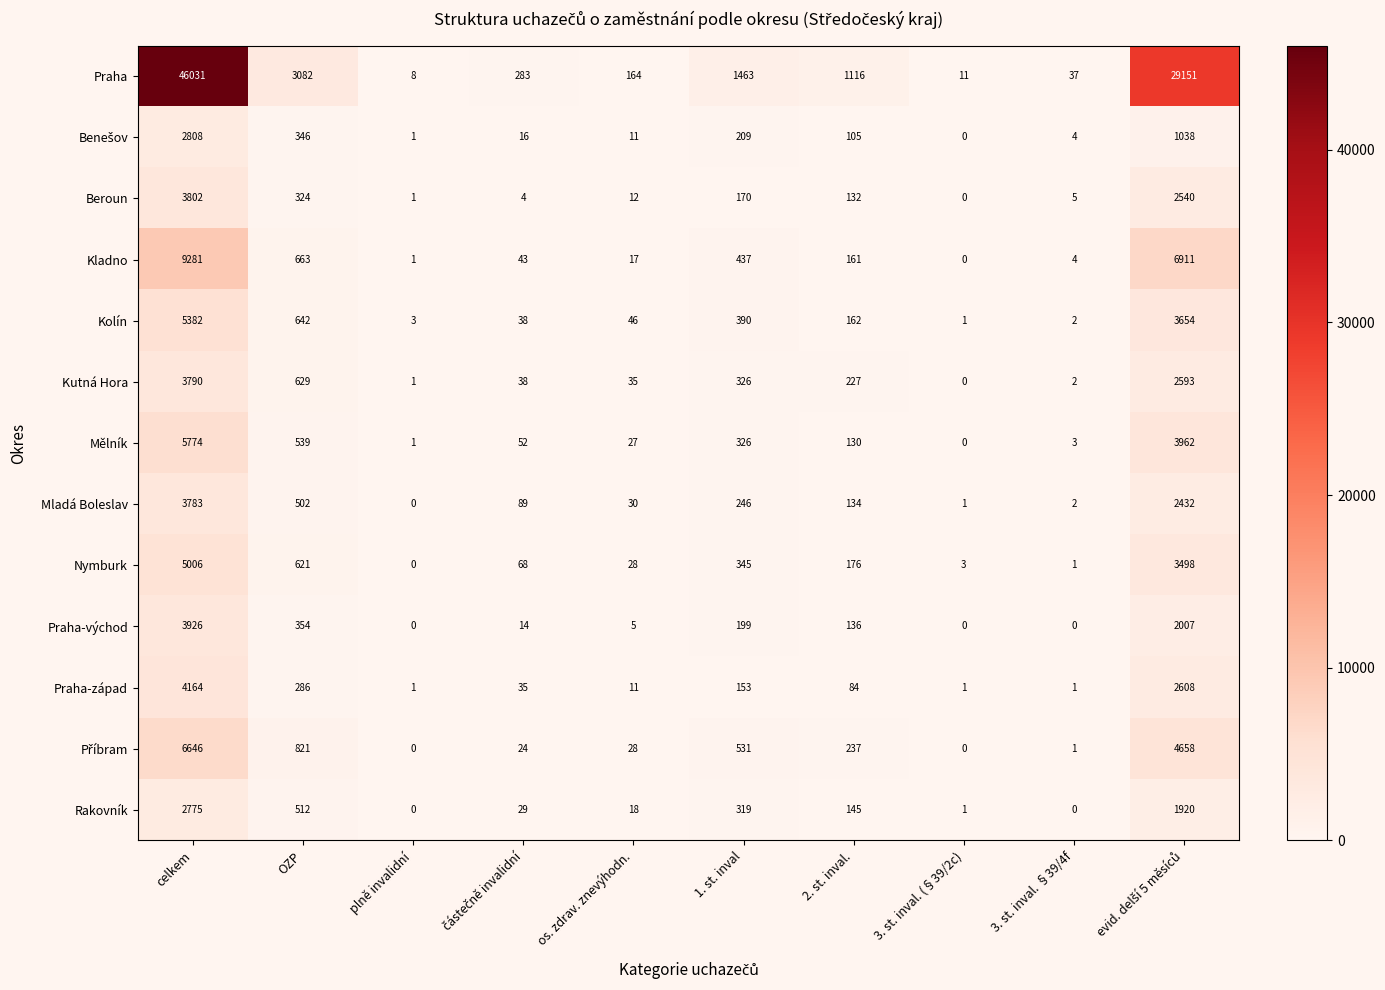

True or false: Kutná Hora has a value of 227 at 2. st. inval..

True